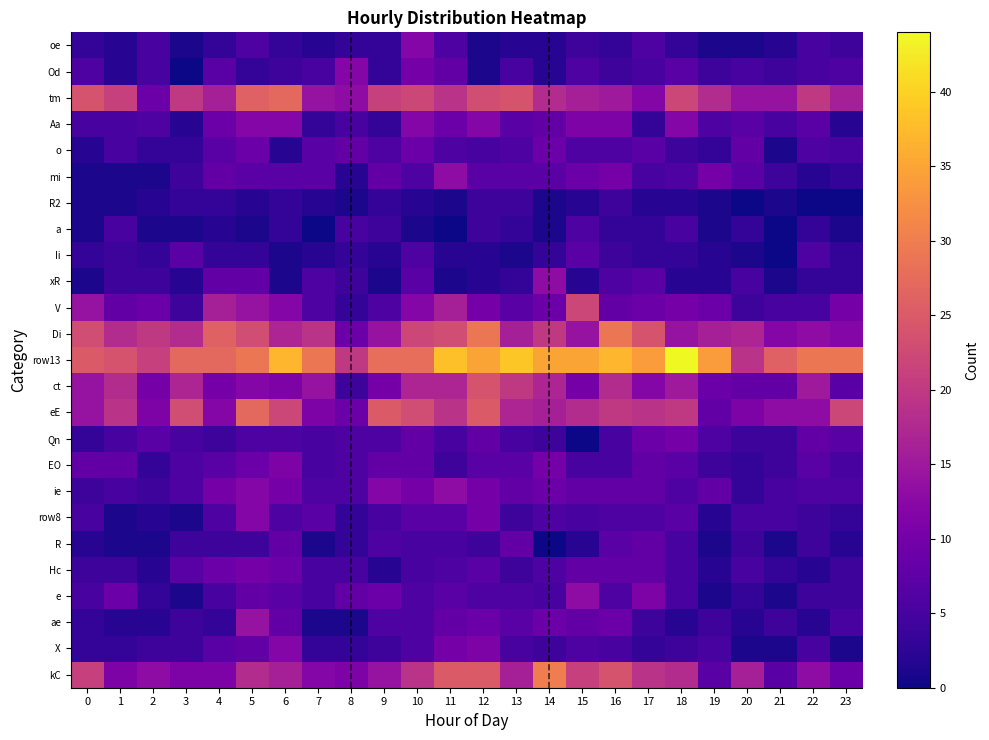

At which category is the sum across all series the highest?

5